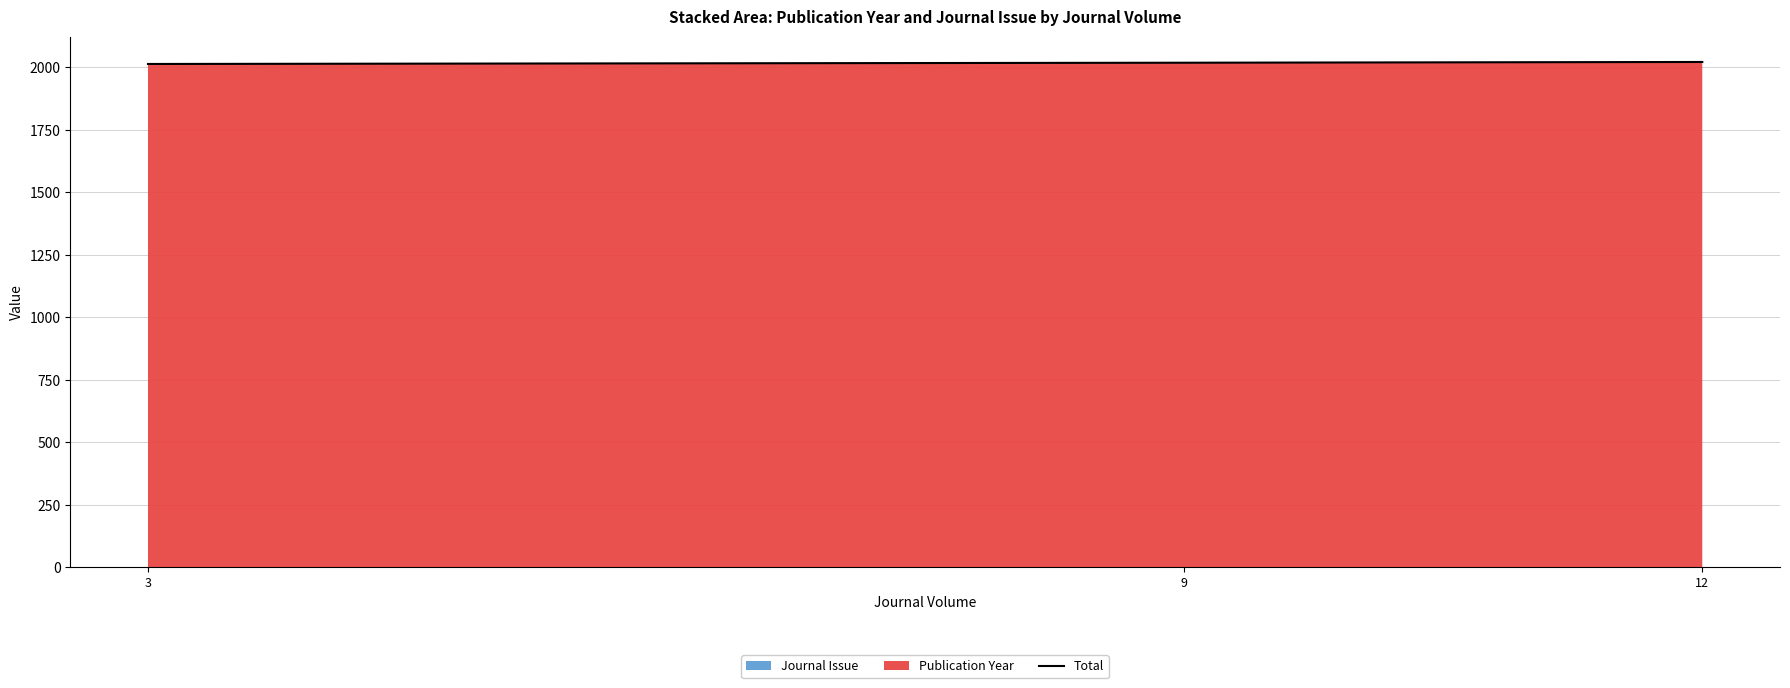

What is the value of the 1st point from the left?

2014